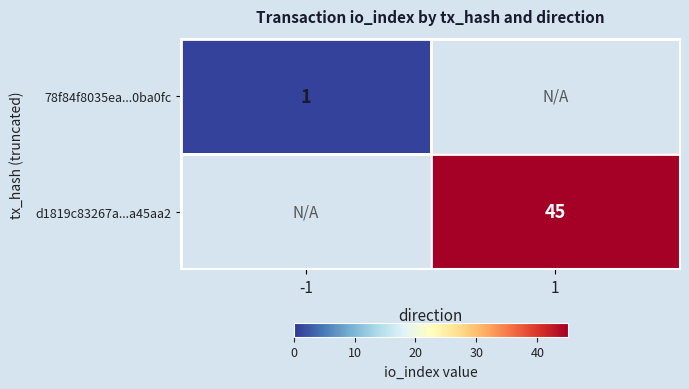

True or false: 78f84f8035ea...0ba0fc has a value of 0 at -1.

False